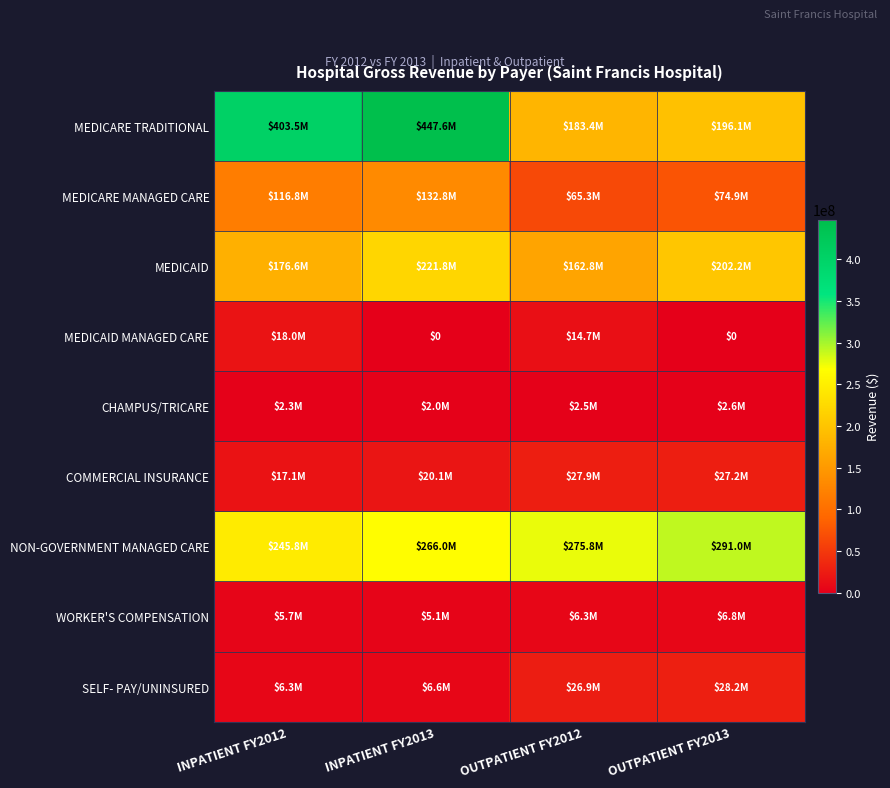

How many values in the MEDICAID MANAGED CARE series are below 14711737?

2